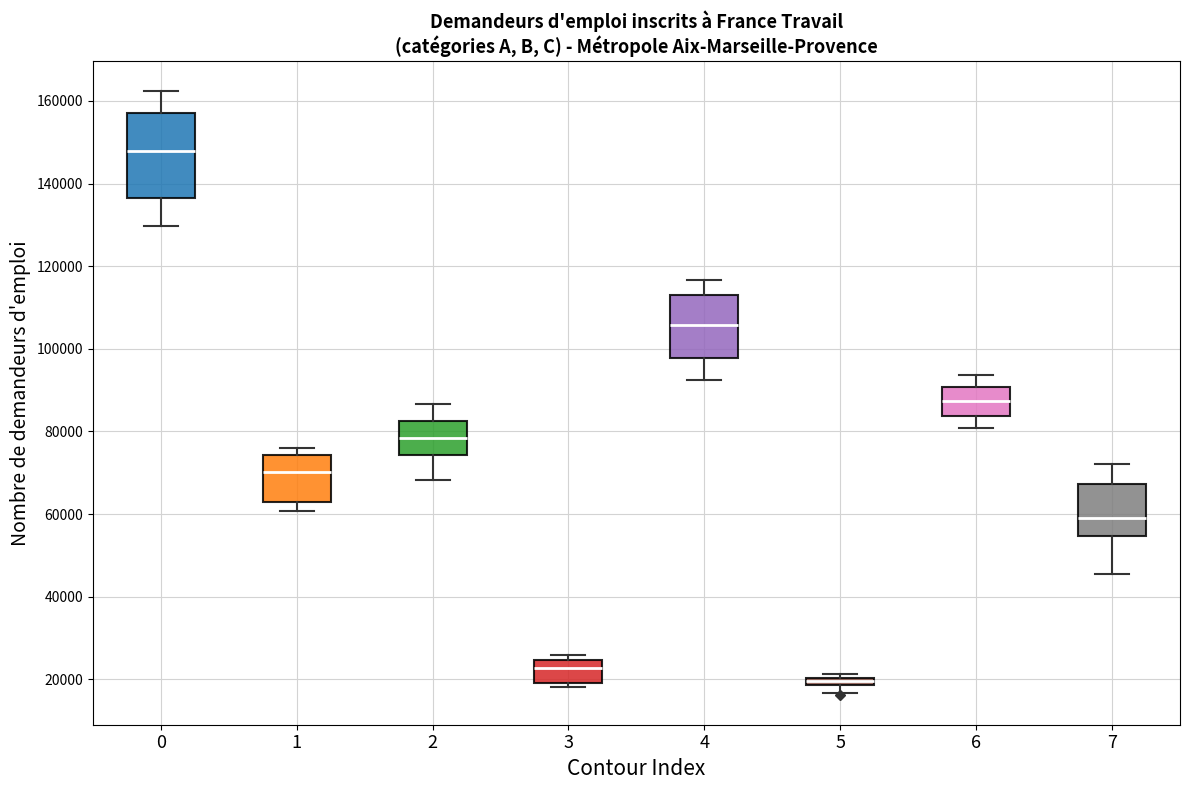

Where does the lower whisker of the box at x = 7 end on the y-axis? The values are not printed on the chart, so give them approximately, as read against the axis.

46000